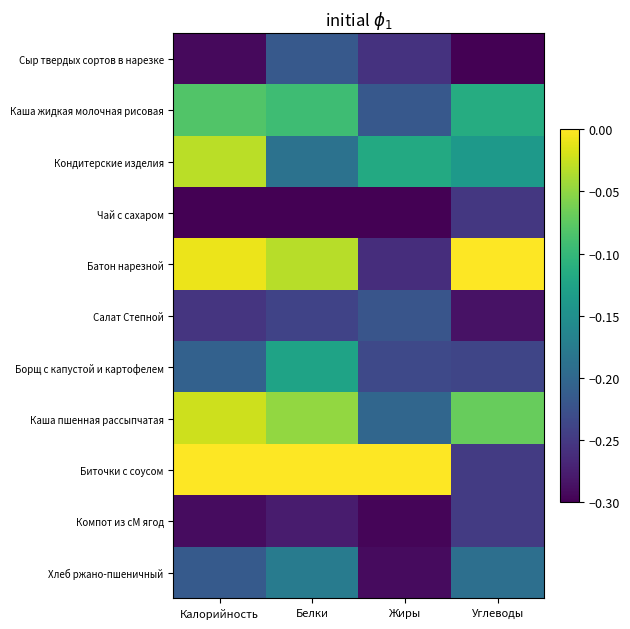

Reading left to right, list all the values displayed in this chart.

Сыр твердых сортов в нарезке: Калорийность=-0.3	Белки=-0.2	Жиры=-0.3	Углеводы=-0.3
Каша жидкая молочная рисовая: Калорийность=-0.1	Белки=-0.1	Жиры=-0.2	Углеводы=-0.1
Кондитерские изделия: Калорийность=-0.0	Белки=-0.2	Жиры=-0.1	Углеводы=-0.1
Чай с сахаром: Калорийность=-0.3	Белки=-0.3	Жиры=-0.3	Углеводы=-0.3
Батон нарезной: Калорийность=-0.0	Белки=-0.0	Жиры=-0.3	Углеводы=0.0
Салат Степной: Калорийность=-0.3	Белки=-0.2	Жиры=-0.2	Углеводы=-0.3
Борщ с капустой и картофелем: Калорийность=-0.2	Белки=-0.1	Жиры=-0.2	Углеводы=-0.2
Каша пшенная рассыпчатая: Калорийность=-0.0	Белки=-0.0	Жиры=-0.2	Углеводы=-0.1
Биточки с соусом: Калорийность=0.0	Белки=0.0	Жиры=0.0	Углеводы=-0.2
Компот из сМ ягод: Калорийность=-0.3	Белки=-0.3	Жиры=-0.3	Углеводы=-0.2
Хлеб ржано-пшеничный: Калорийность=-0.2	Белки=-0.2	Жиры=-0.3	Углеводы=-0.2